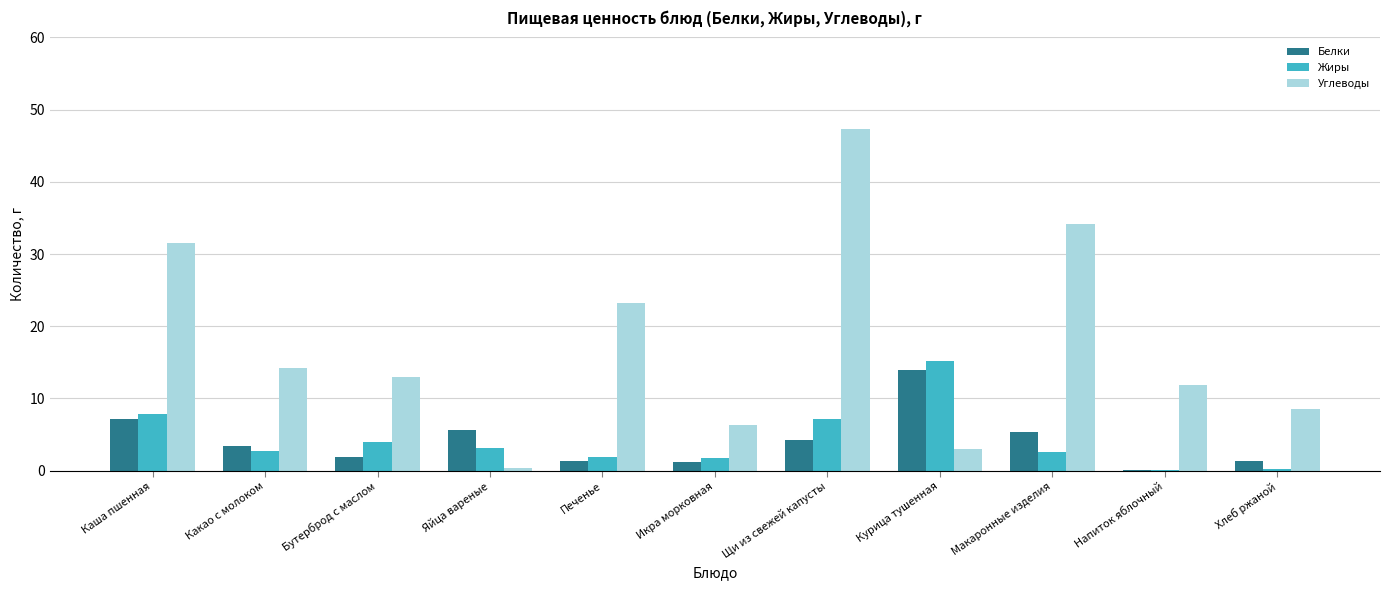

Which series has the largest total across all categories?

Углеводы